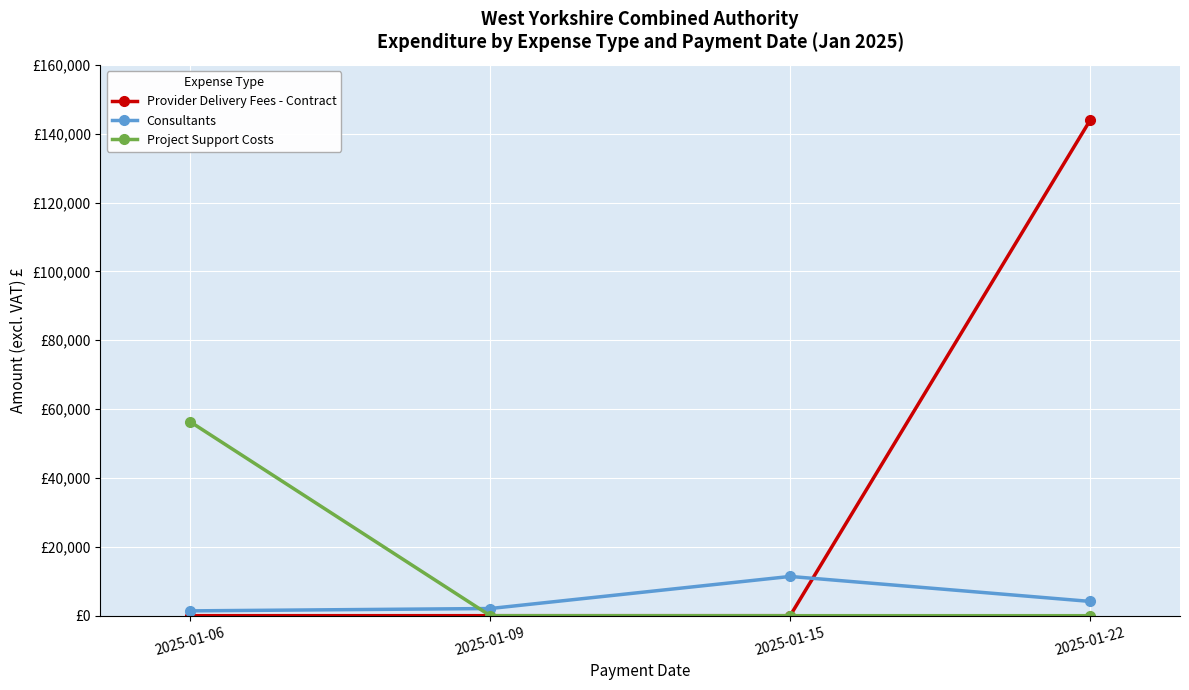

What is the total value across all series at 2025-01-06?

57690.0